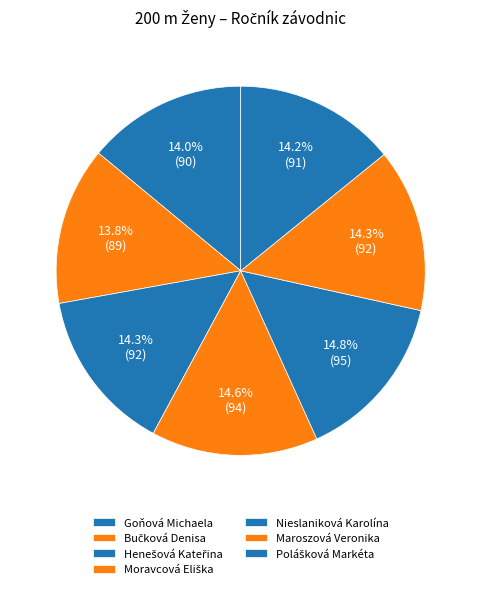

How many segments does this pie chart have?

7